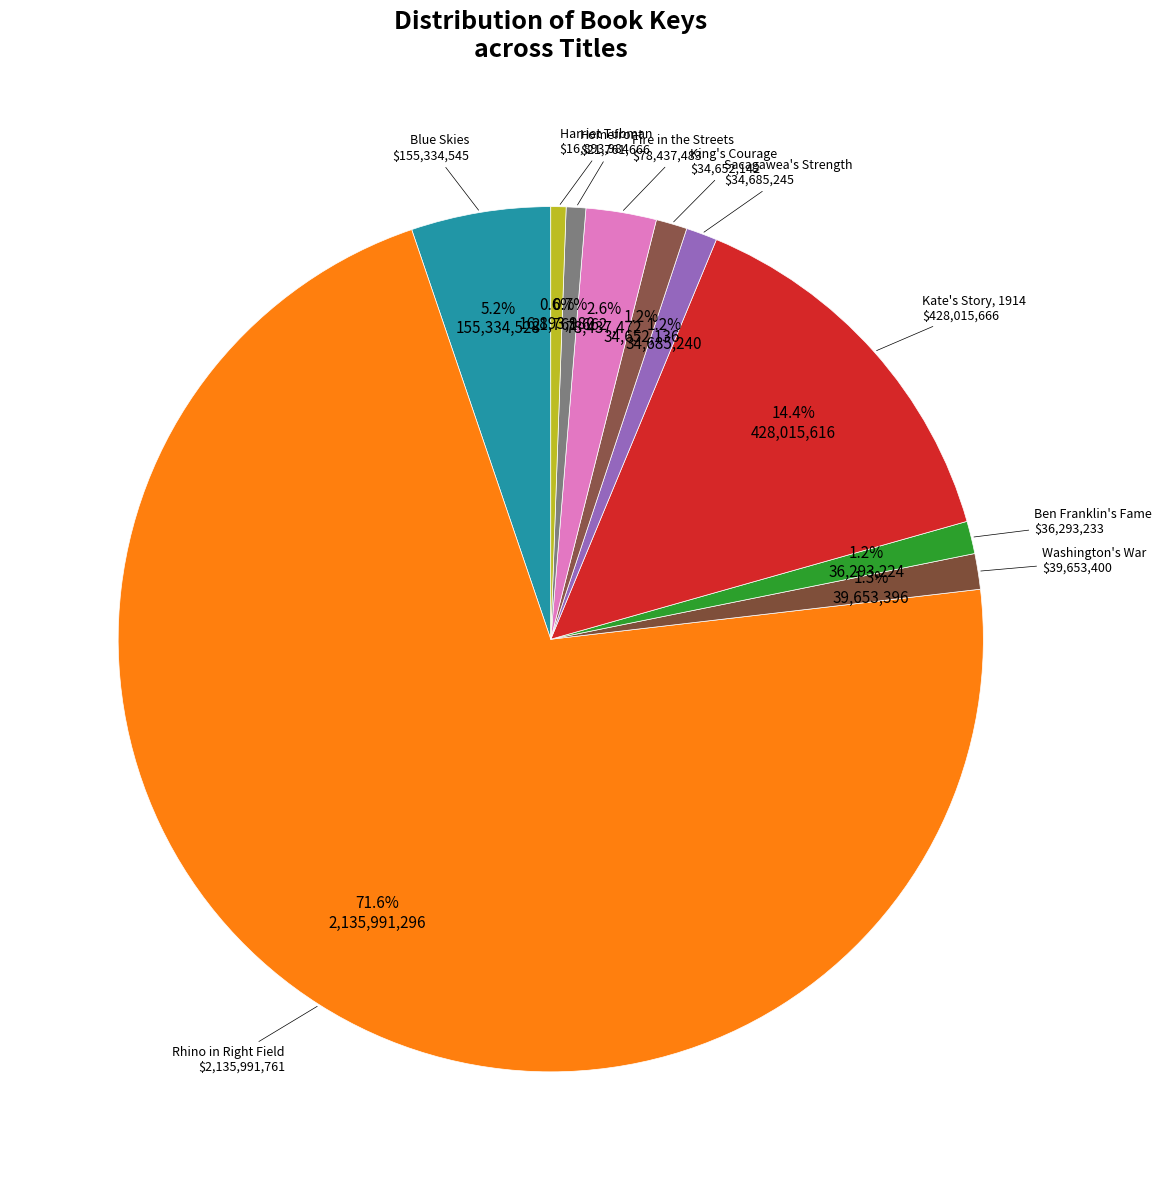

How many segments does this pie chart have?

10